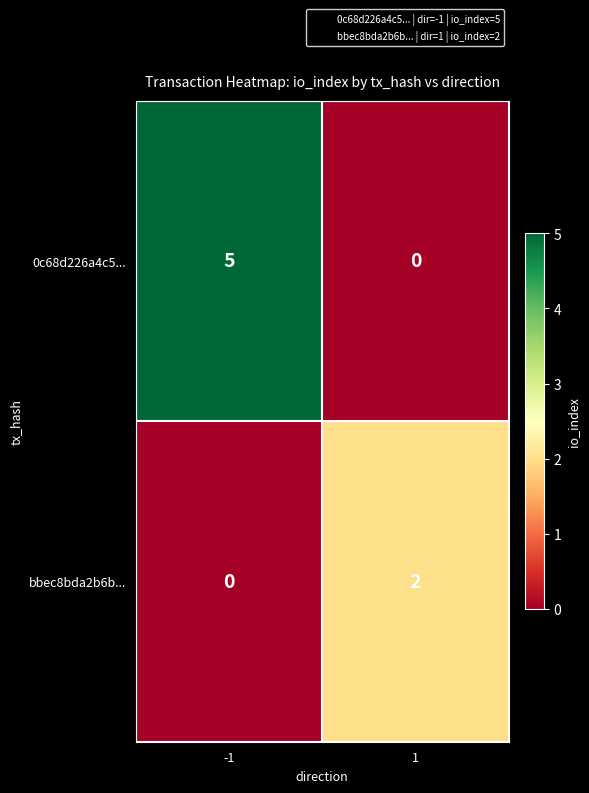

At 1, list the series in order from largest to smallest.

bbec8bda2b6b..., 0c68d226a4c5...